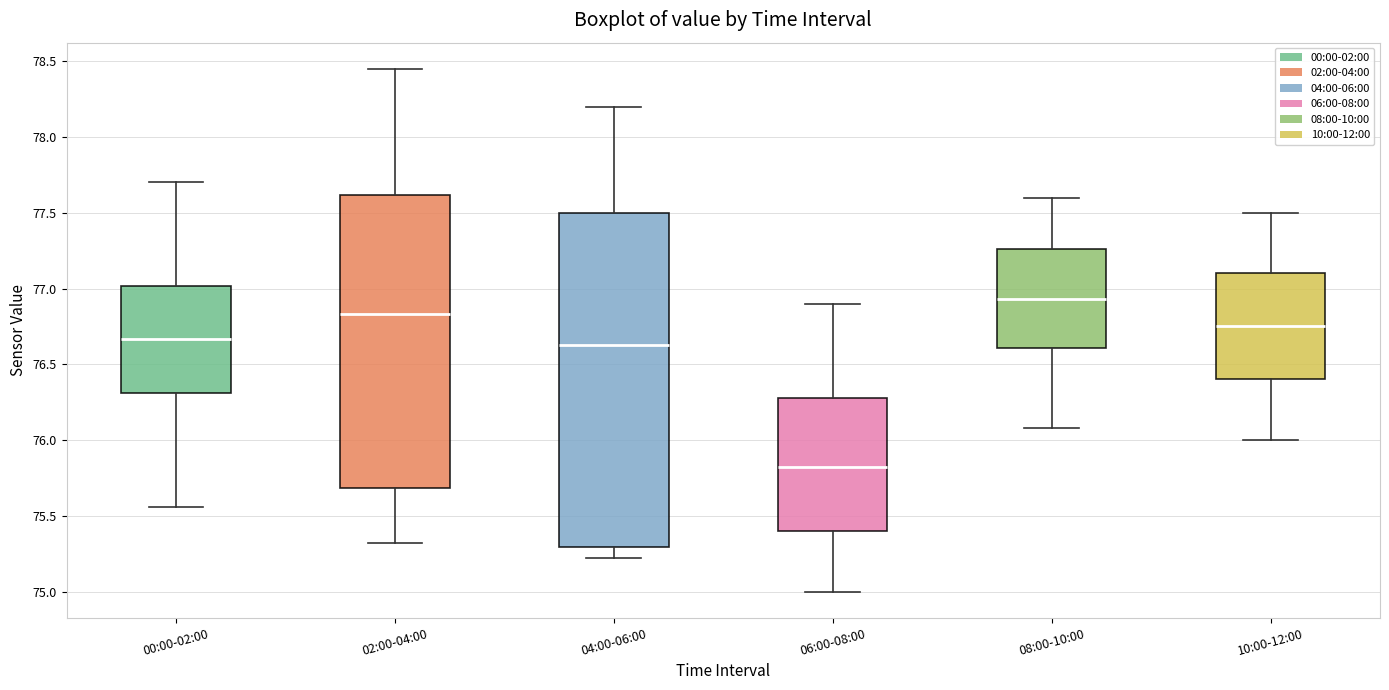

Where does the median line of the box for 04:00-06:00 sit on the y-axis? The values are not printed on the chart, so give them approximately, as read against the axis.

76.65